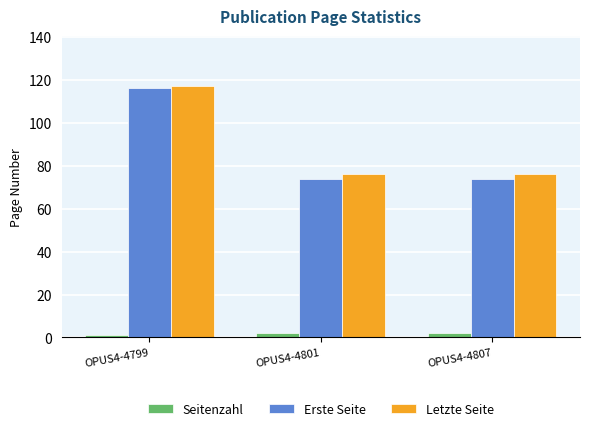

Reading left to right, list all the values displayed in this chart.

Seitenzahl: 1	2	2
Erste Seite: 116	74	74
Letzte Seite: 117	76	76